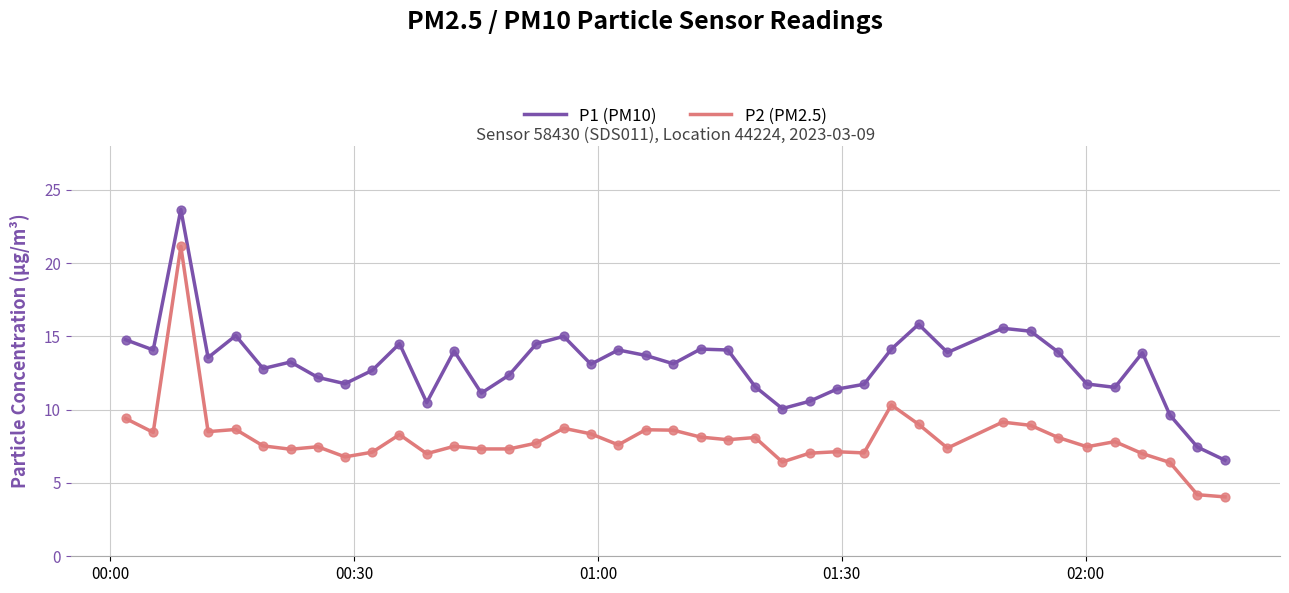

Which series has the largest total across all categories?

P1 (PM10)